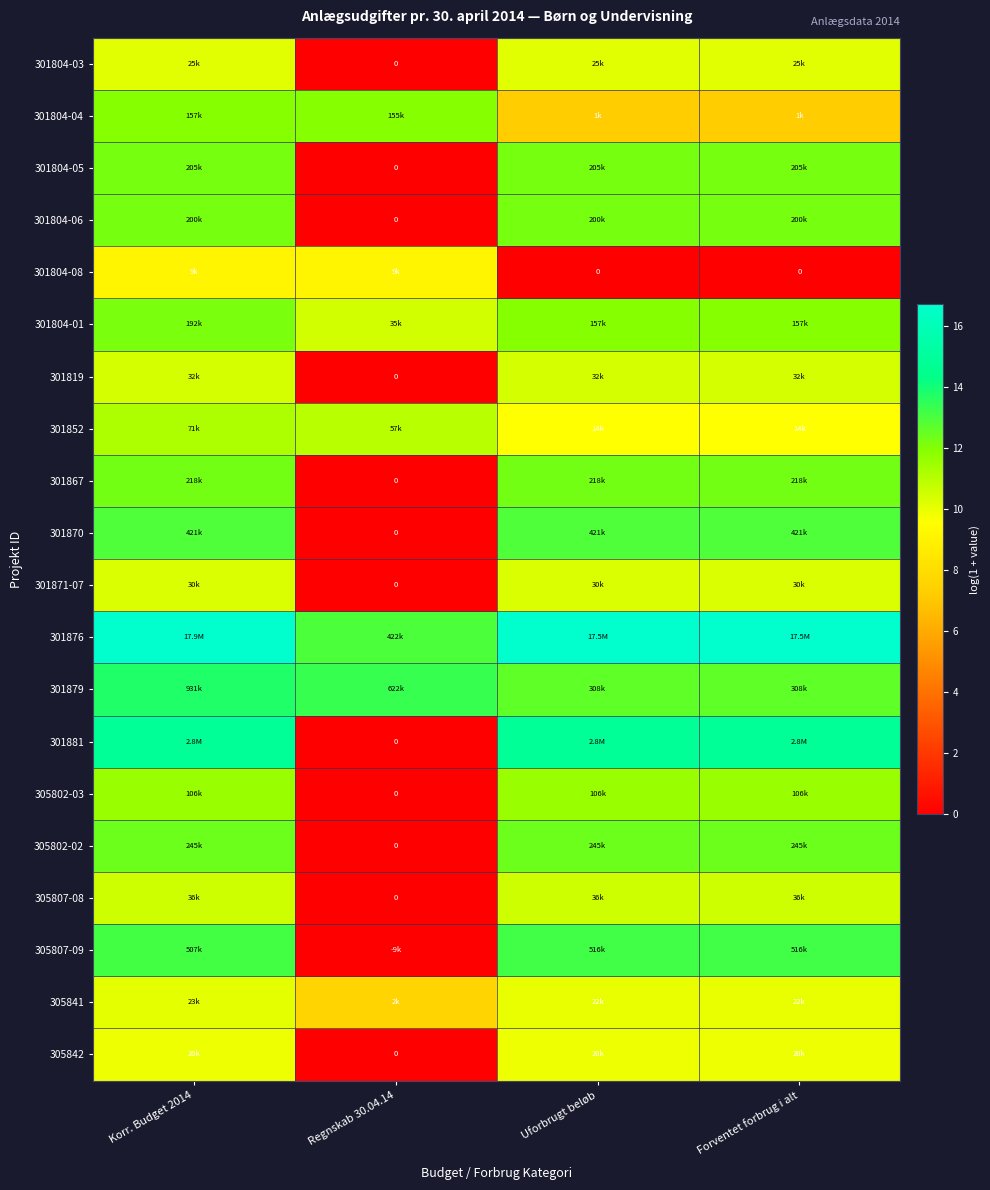

What is the difference between the maximum and minimum values in the 301870 series?

12.9